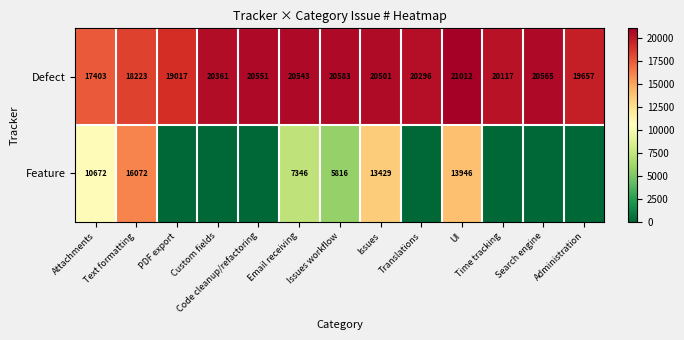

Where is Defect nearest to the value 19207?

PDF export